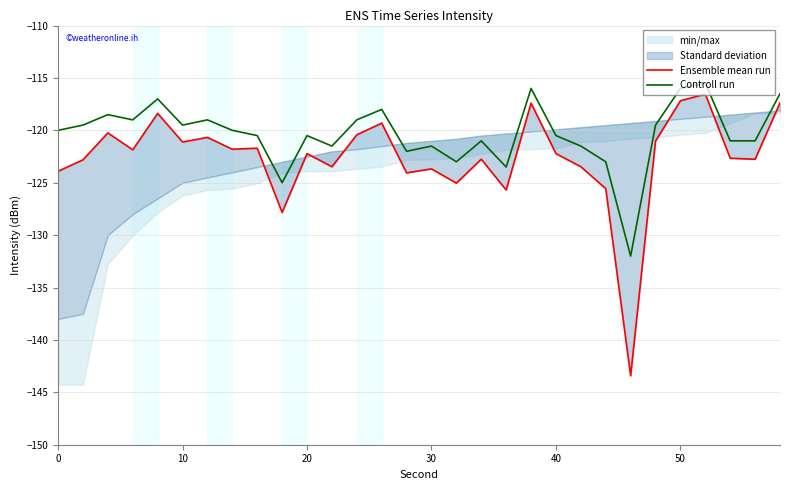

What is the minimum value for Controll run?

-132.0